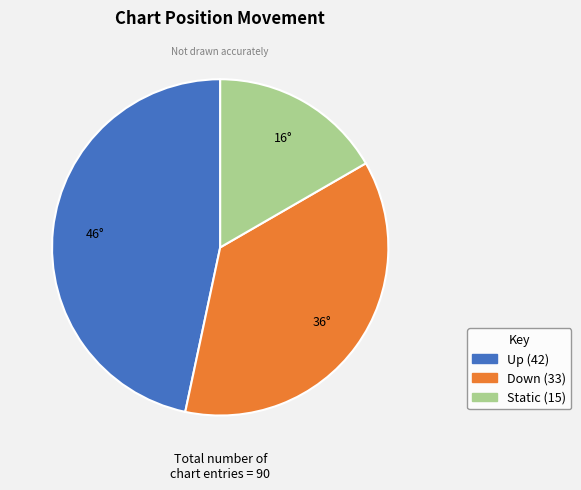

Is there a majority slice in this chart?

No